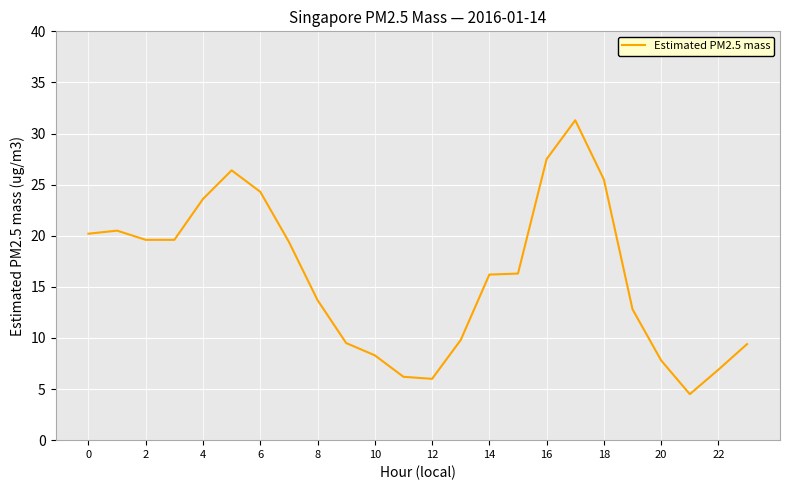

Does the chart have visible grid lines?

Yes